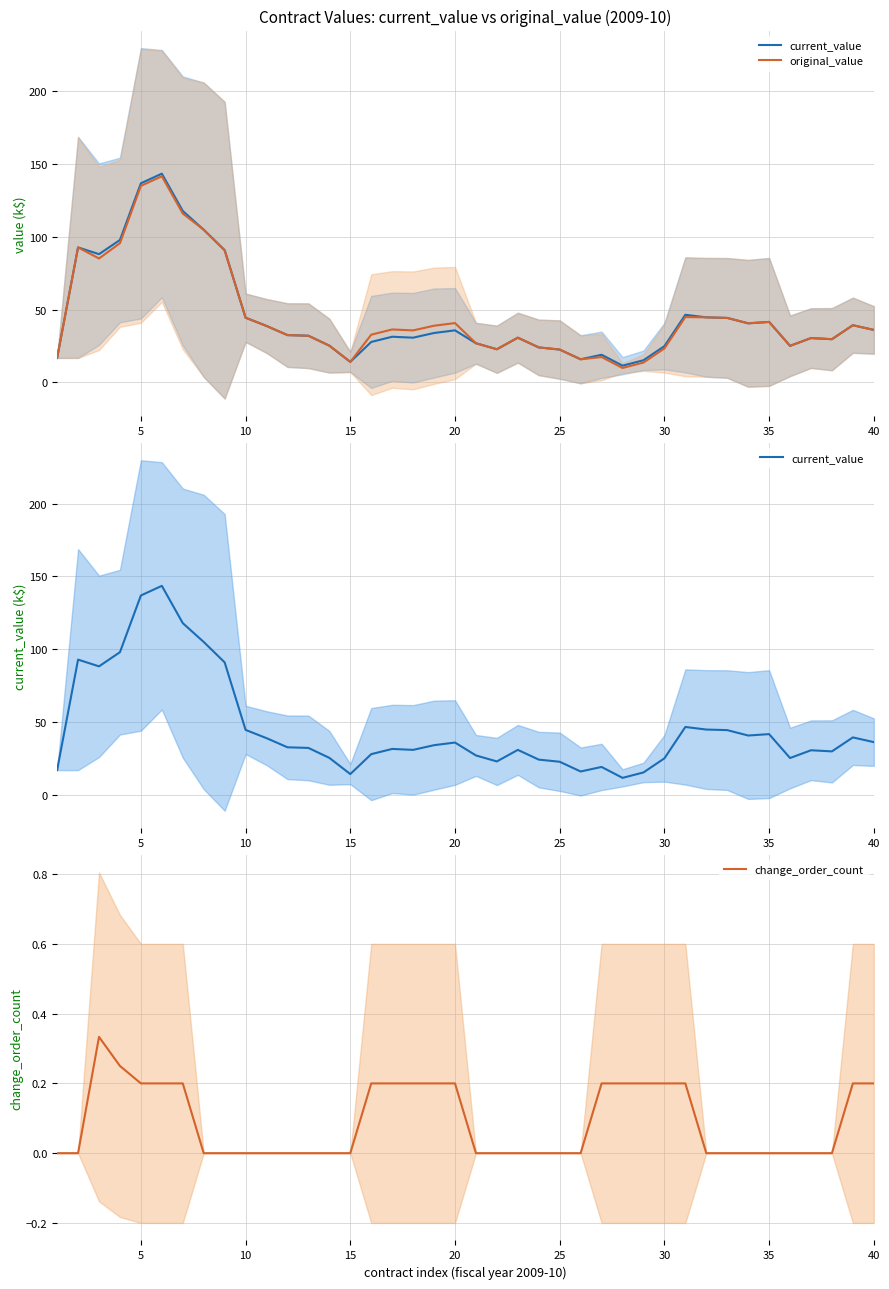

Is it true that change_order_count equals 0.2 at 30?

True